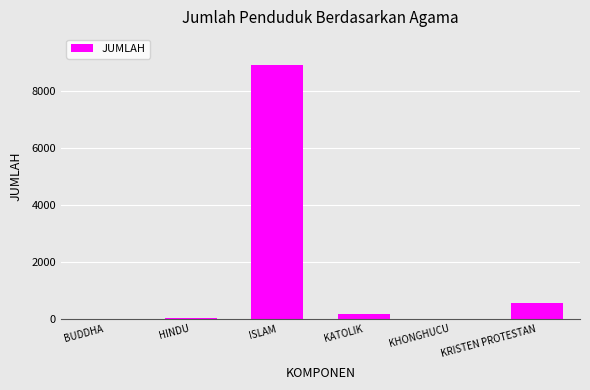

Which label corresponds to the largest value in the chart?

ISLAM